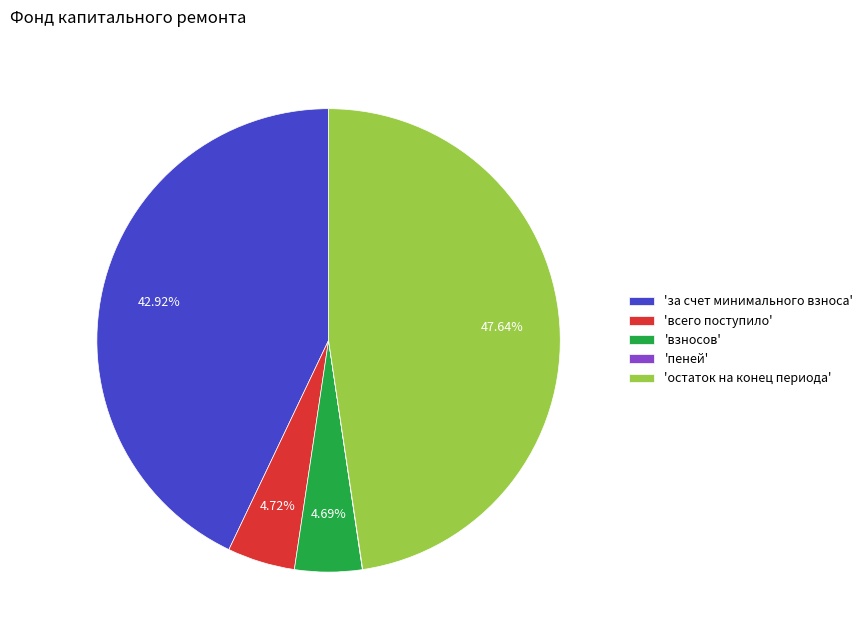

What is the largest slice in the pie chart?

'остаток на конец периода'